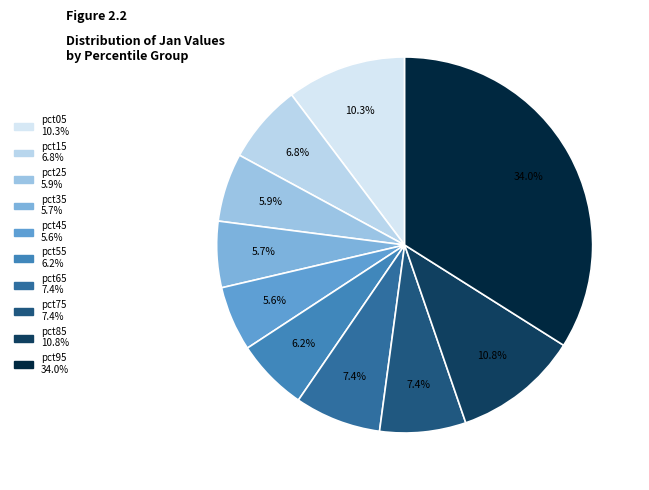

Does any single category account for the majority?

No